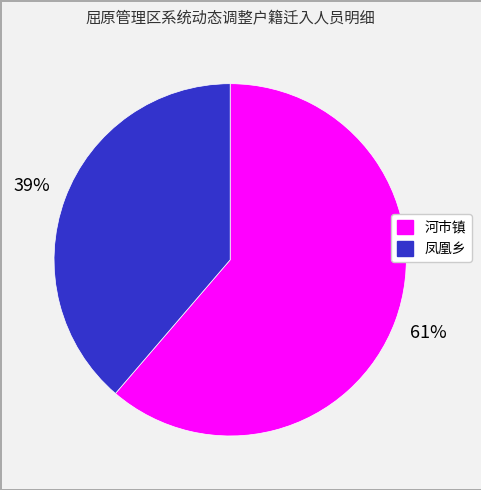

To the nearest percent, what percentage of the pie is 河市镇?

61%